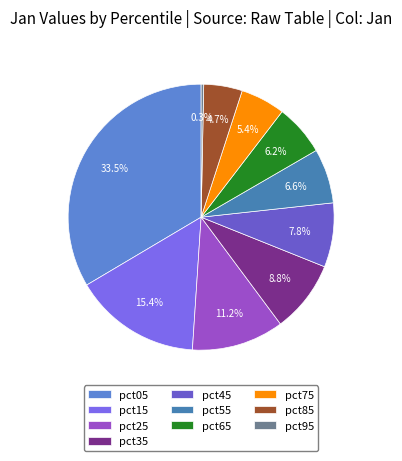

Do pct25 and pct45 together represent more than half of the pie?

No